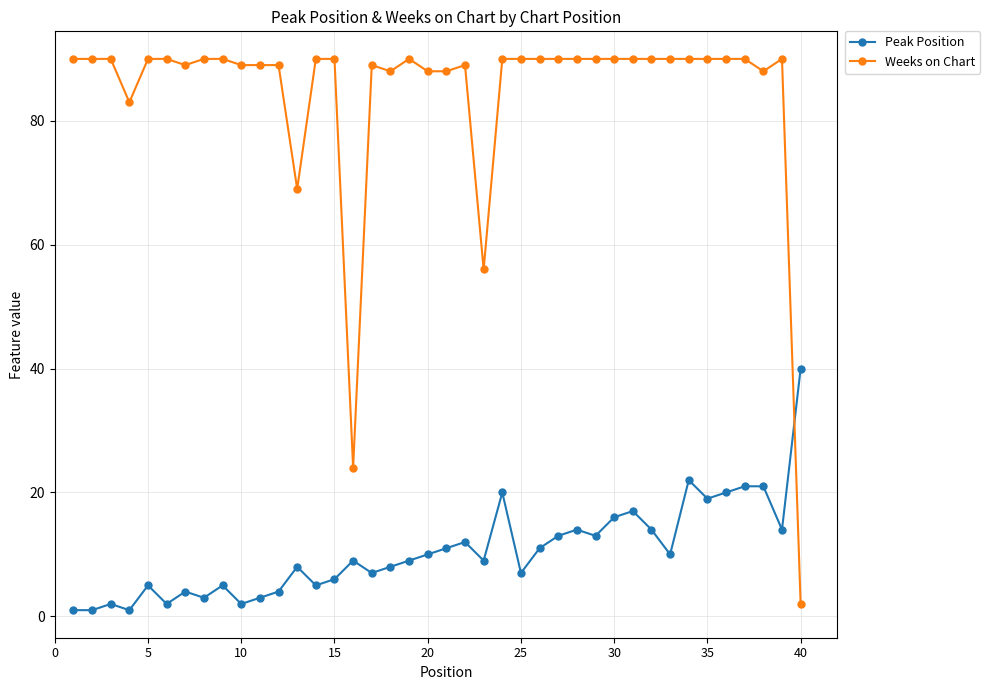

Which series has the largest total across all categories?

Weeks on Chart